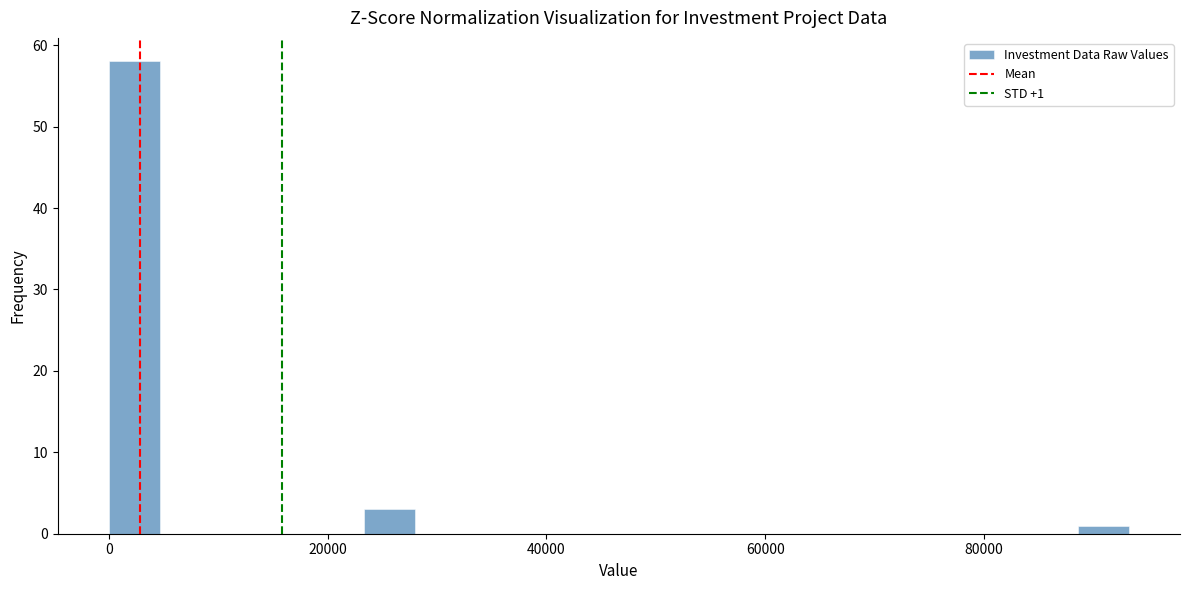

Around what value on the x-axis is the tallest bar? Give the approximate position of its centre, as read against the axis.

2000